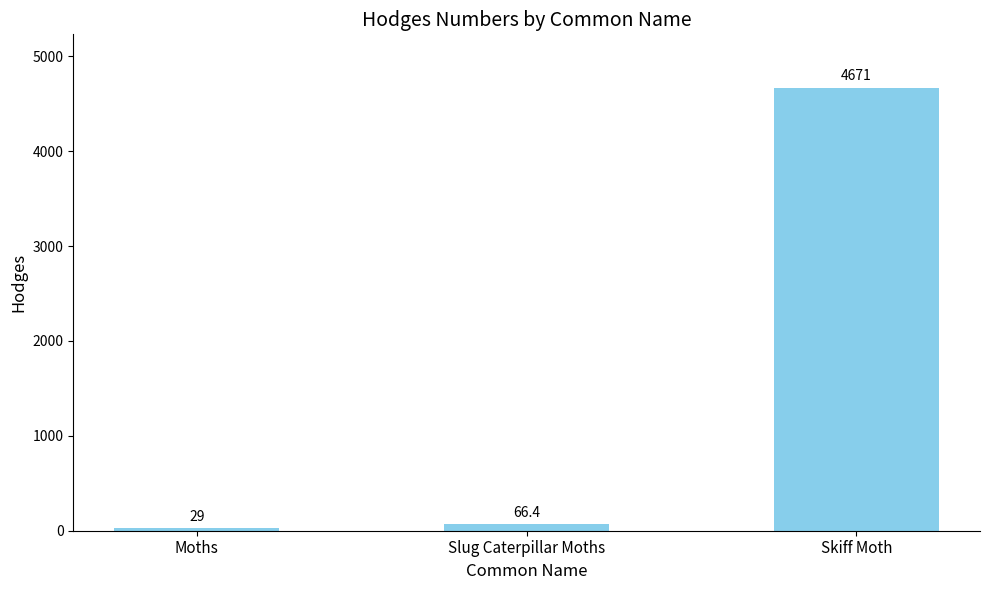

What is the label of the 2nd bar from the left?

Slug Caterpillar Moths